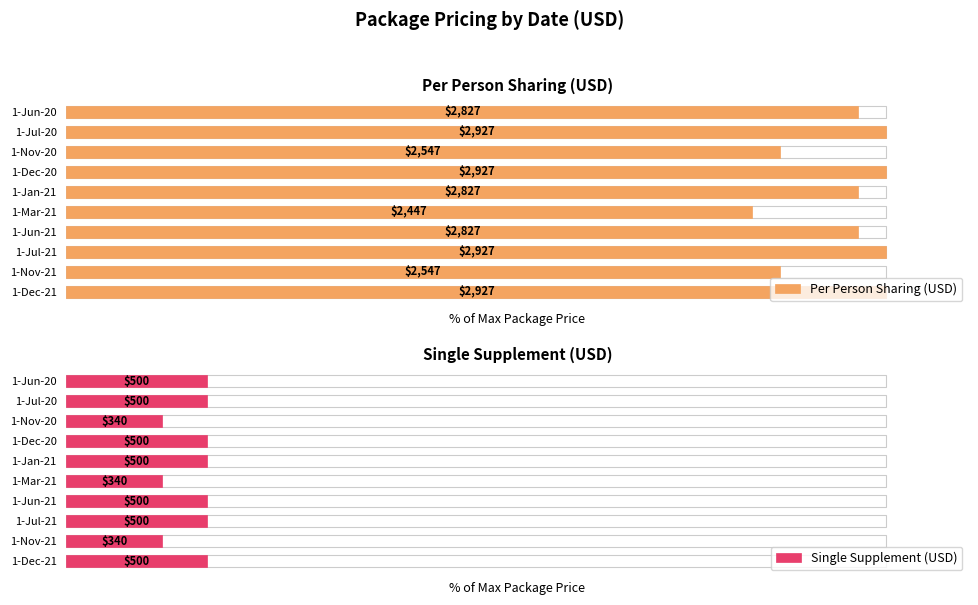

What is the value of the Per Person Sharing (USD) bar at the 5th from the left?

96.6